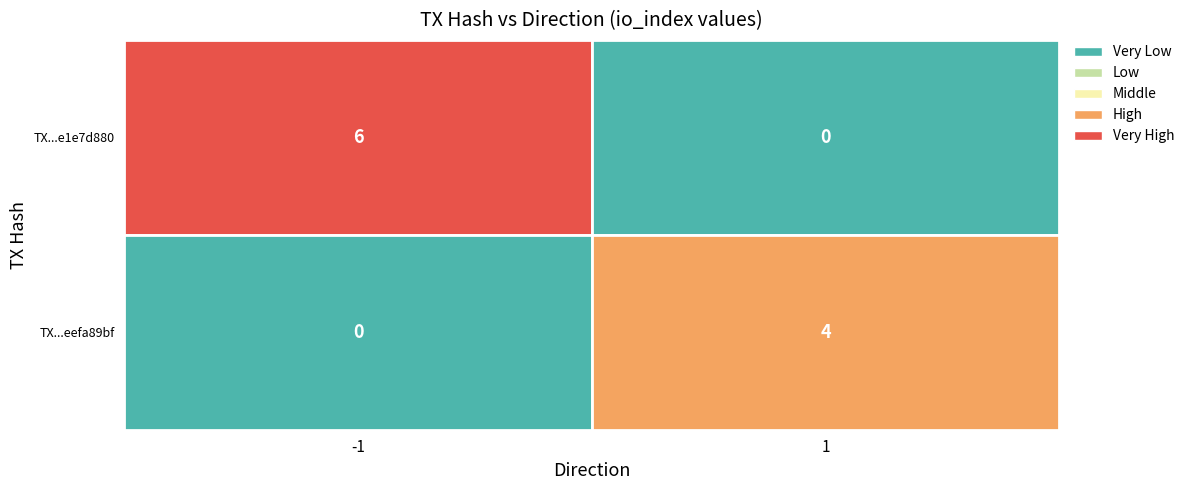

Count the number of categories in the chart.

2